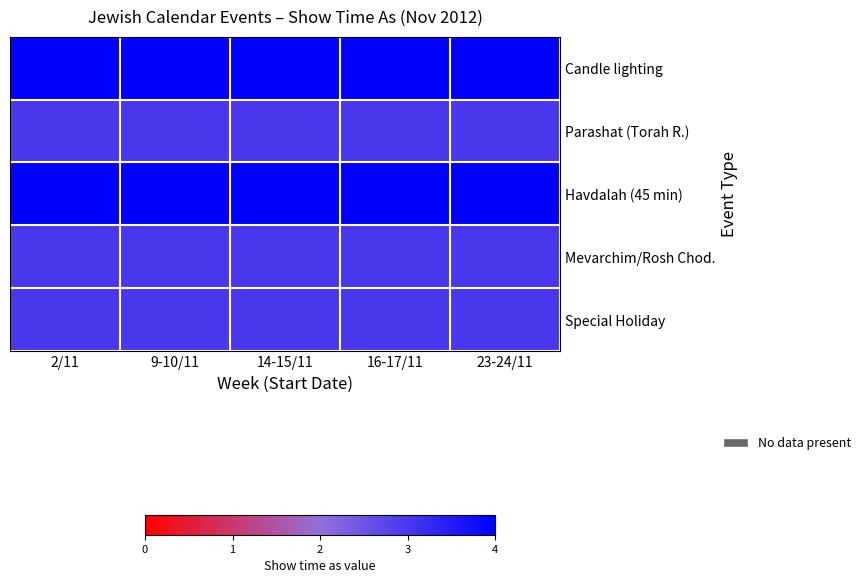

At how many categories does at least one series exceed 3?

5